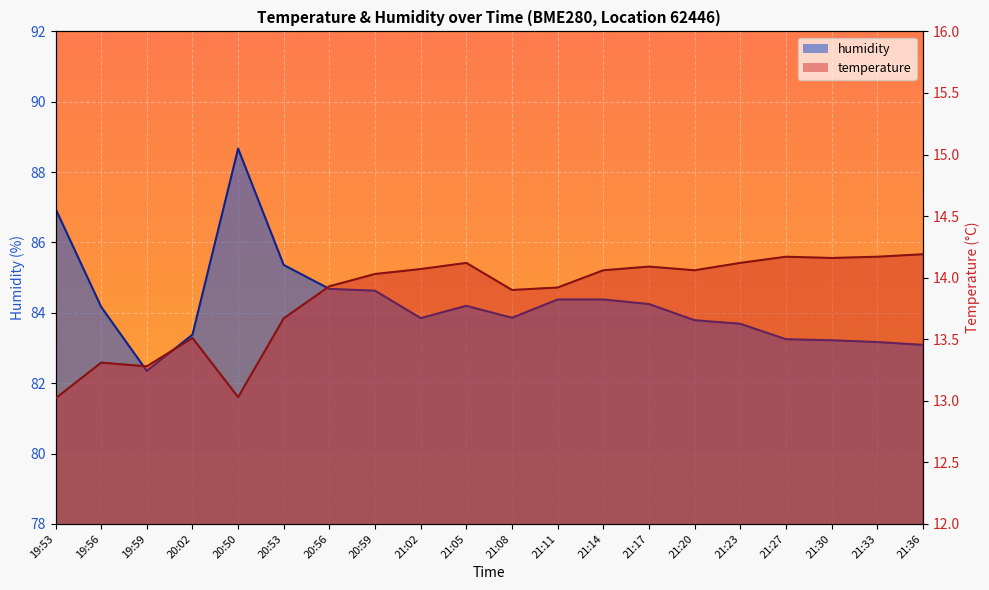

At which category does temperature reach its first local peak?

19:56